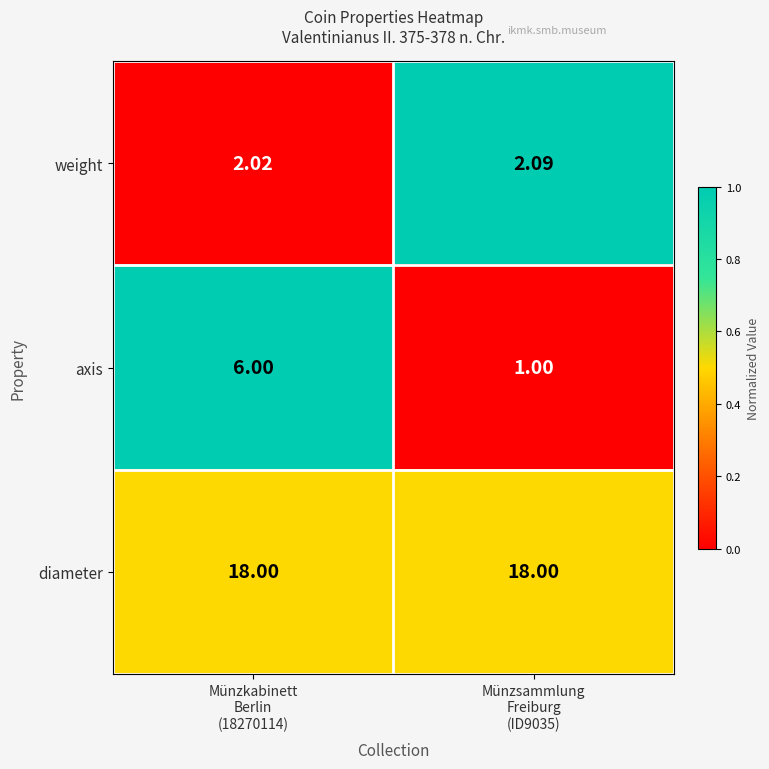

Rank the series by their maximum value, from highest to lowest.

diameter, axis, weight